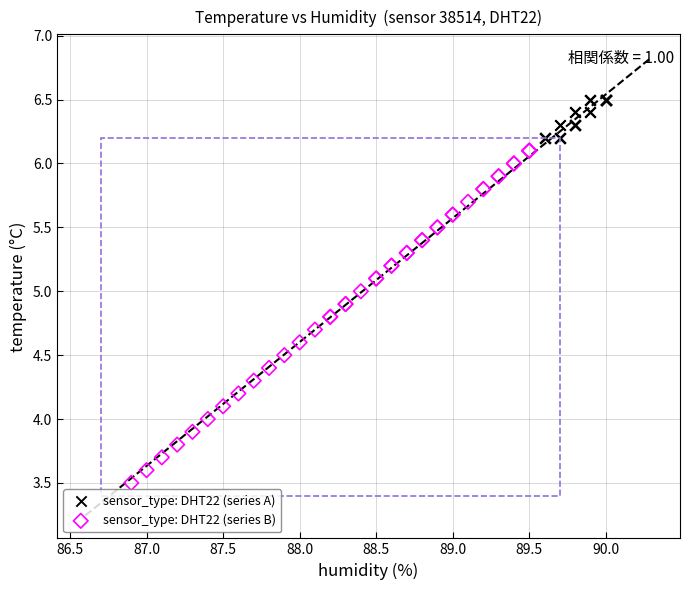

Which series reaches the maximum Y coordinate?

sensor_type: DHT22 (series A)